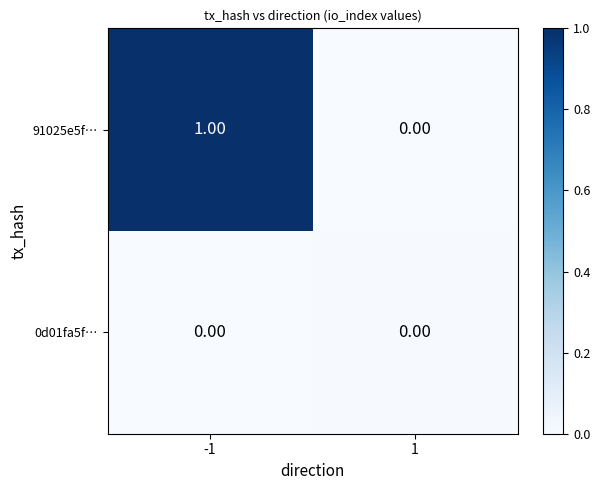

Which series has the widest spread of values?

91025e5f…